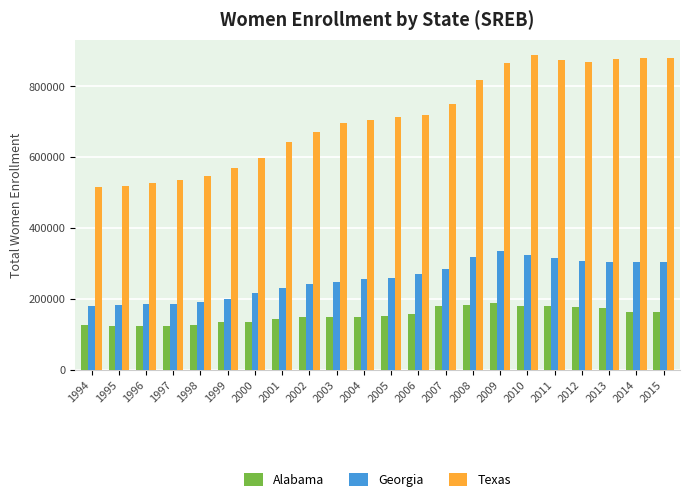

Which series has the largest range (max minus min)?

Texas